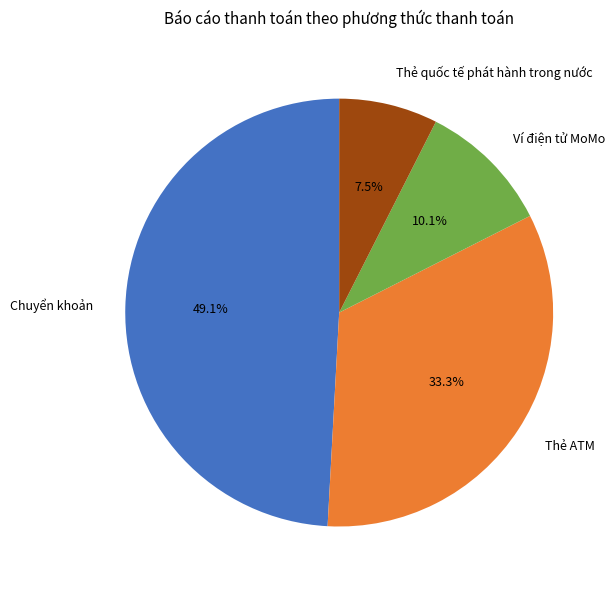

Rank the categories by value from lowest to highest.

Thẻ quốc tế phát hành trong nước, Ví điện tử MoMo, Thẻ ATM, Chuyển khoản